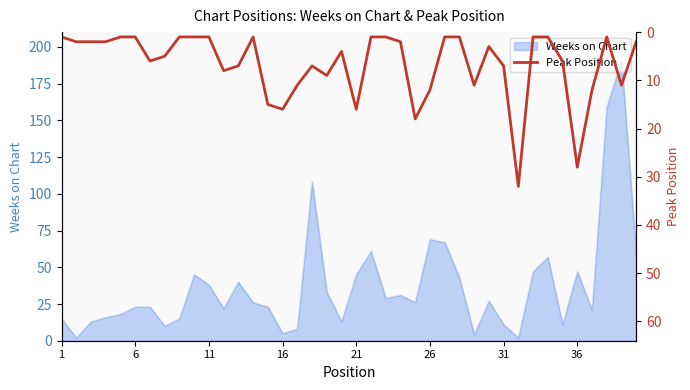

True or false: Weeks on Chart has a value of 47 at 36.

True